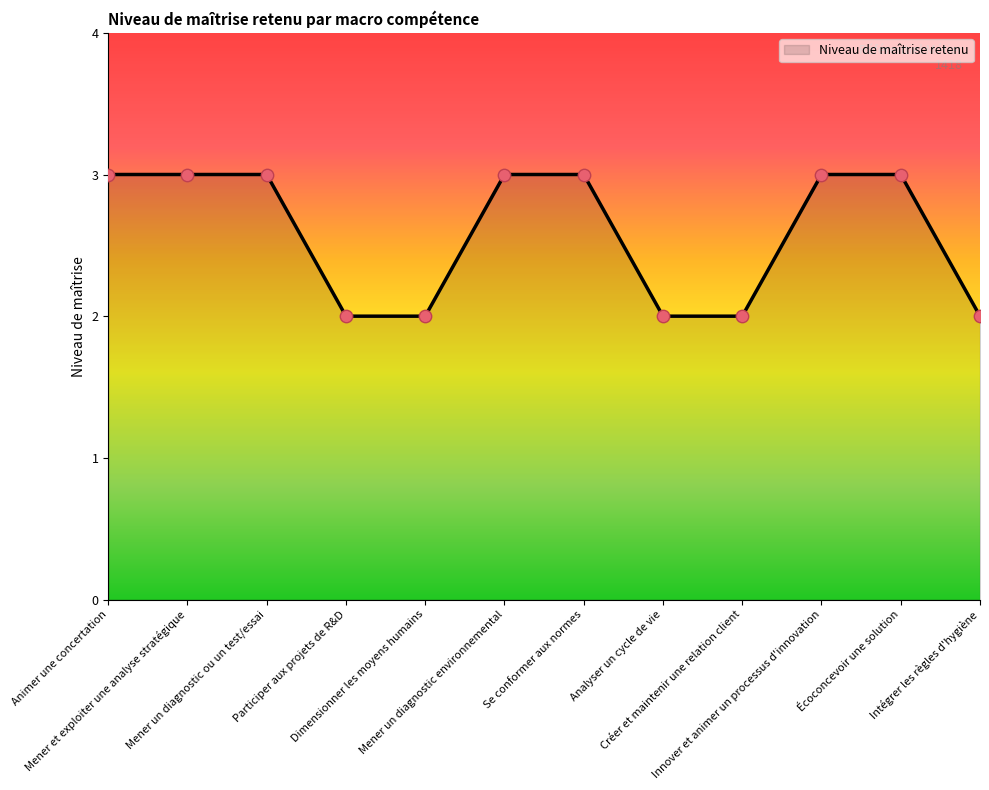

What is the ratio of the value at Animer une concertation to the value at Se conformer aux normes?

1.0